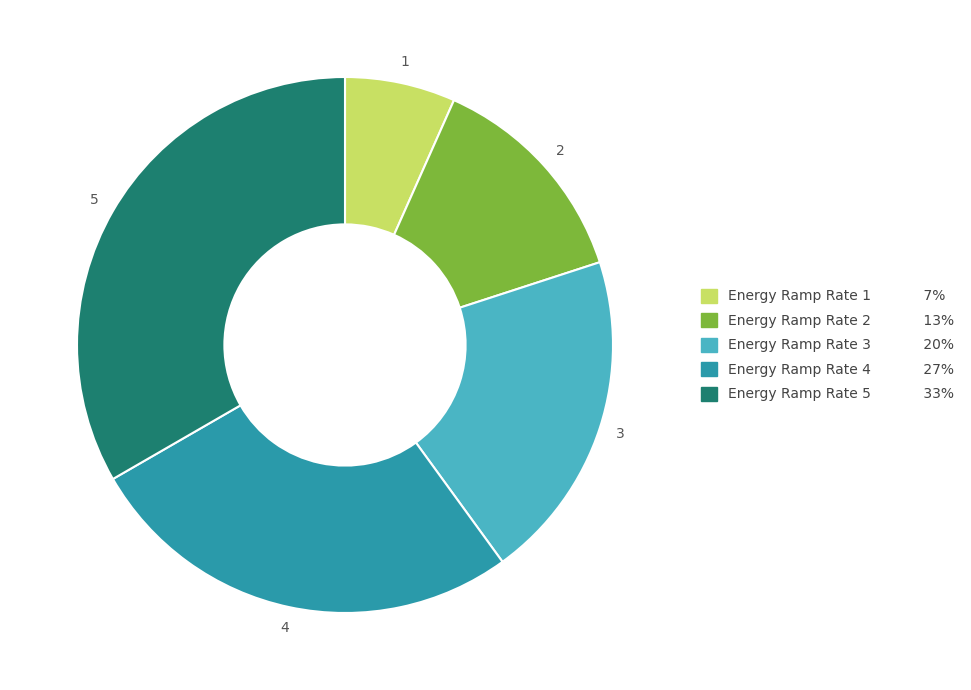

Which has a higher value, Energy Ramp Rate 5 or Energy Ramp Rate 2?

Energy Ramp Rate 5